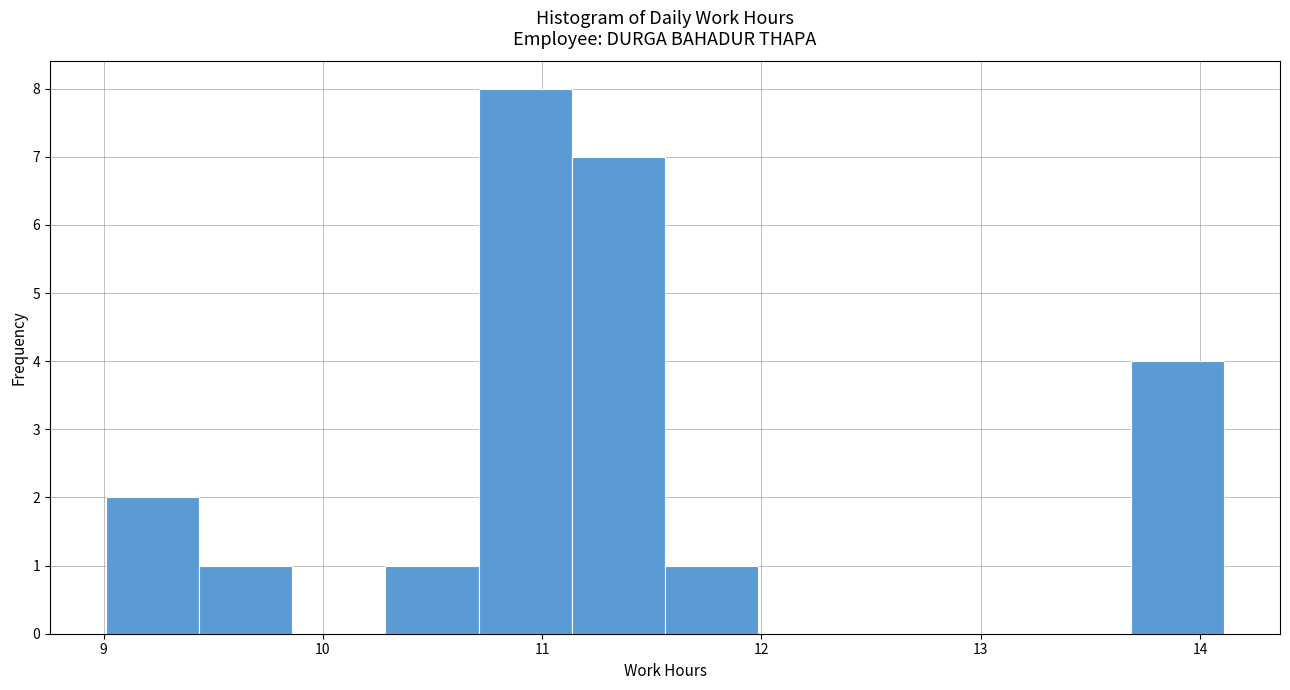

Reading left to right, transcribe this chart: for each bar, give the range it covers on the x-axis and its height. Neither the bar edges nor the heights are printed on the chart, so give them approximately, as read against the axes.

9.0 to 9.4: 2
9.4 to 9.9: 1
9.9 to 10.3: 0
10.3 to 10.7: 1
10.7 to 11.1: 8
11.1 to 11.6: 7
11.6 to 12.0: 1
12.0 to 12.4: 0
12.4 to 12.8: 0
12.8 to 13.3: 0
13.3 to 13.7: 0
13.7 to 14.1: 4